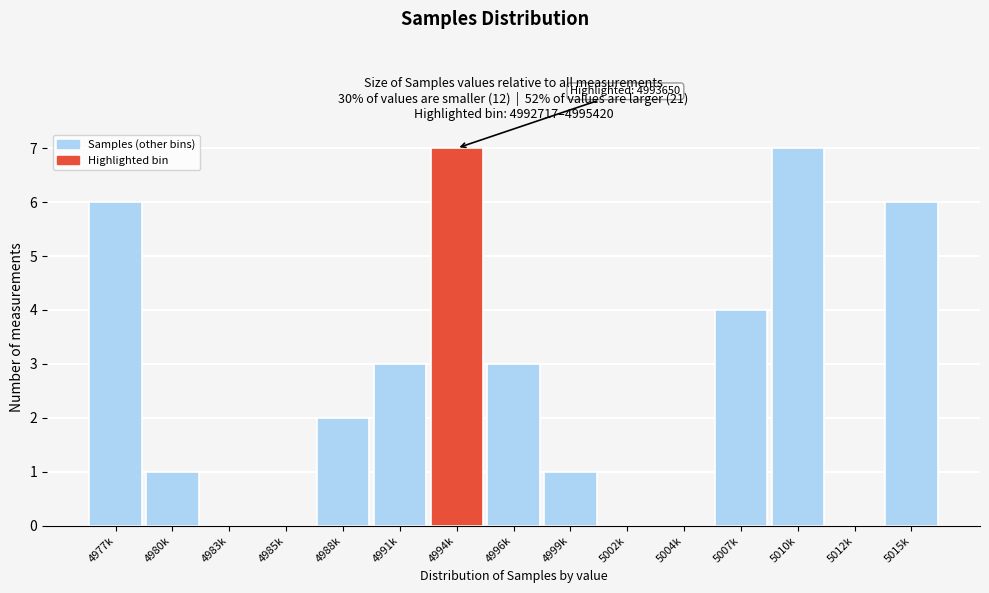

Reading left to right, what are all the values shown in this chart?

4977k=6	4980k=1	4983k=0	4985k=0	4988k=2	4991k=3	4994k=7	4996k=3	4999k=1	5002k=0	5004k=0	5007k=4	5010k=7	5012k=0	5015k=6